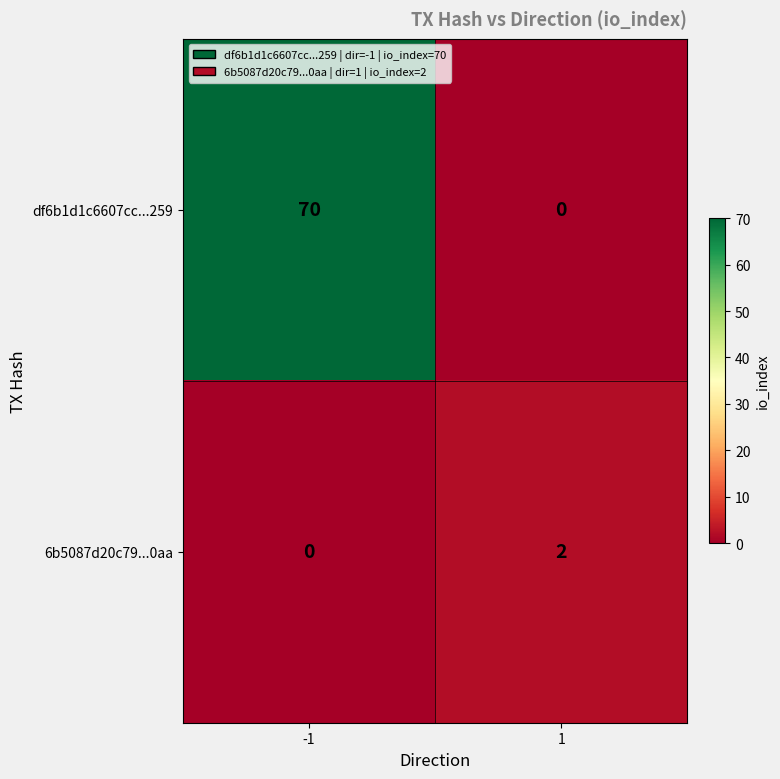

Reading left to right, extract all data points from this chart.

df6b1d1c6607cc...259: 70	0
6b5087d20c79...0aa: 0	2